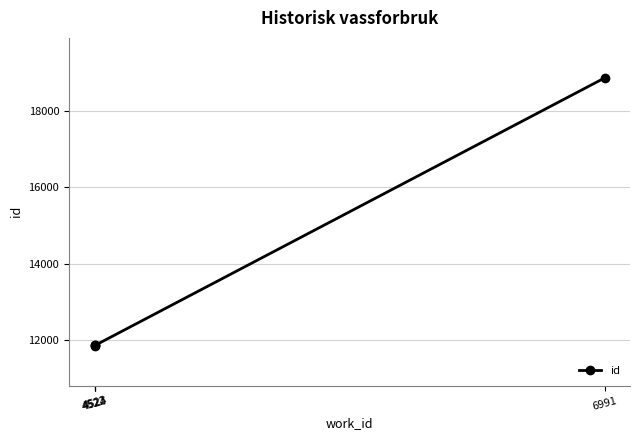

True or false: the data shows 8393 at 6991.

False